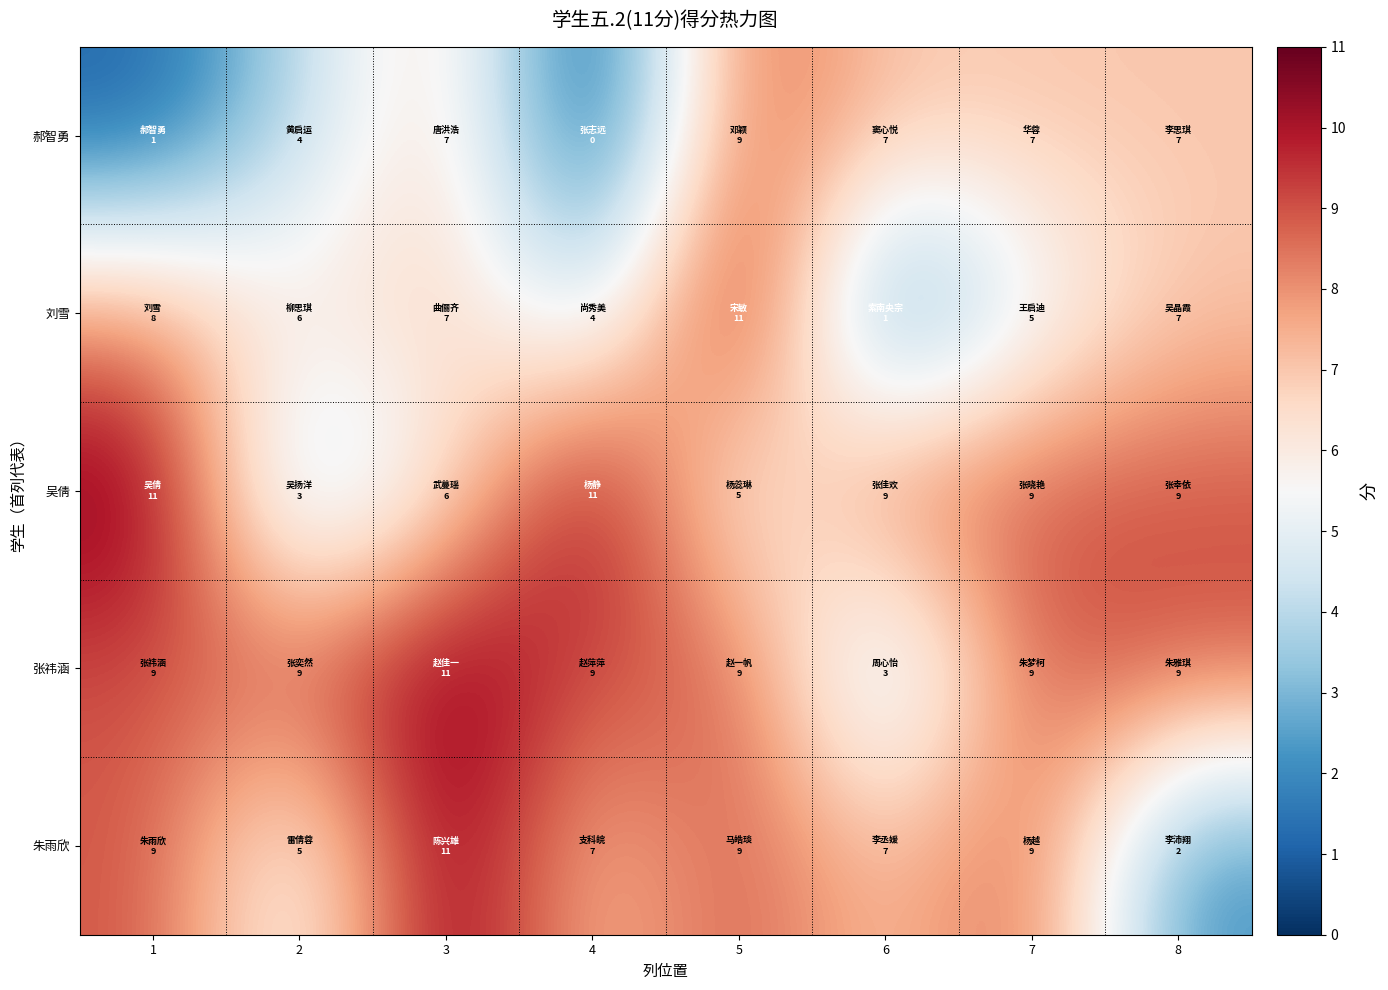

What is the total value across all series at 3?

42